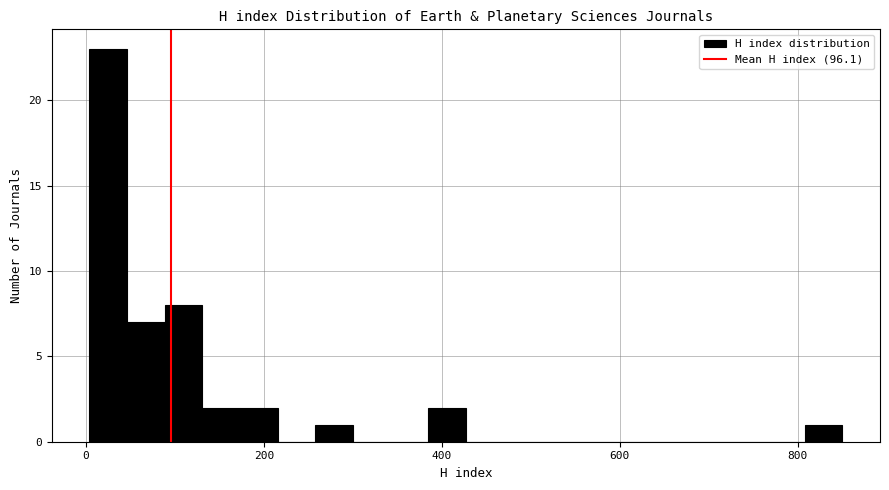

Around what value on the x-axis is the tallest bar? Give the approximate position of its centre, as read against the axis.

20